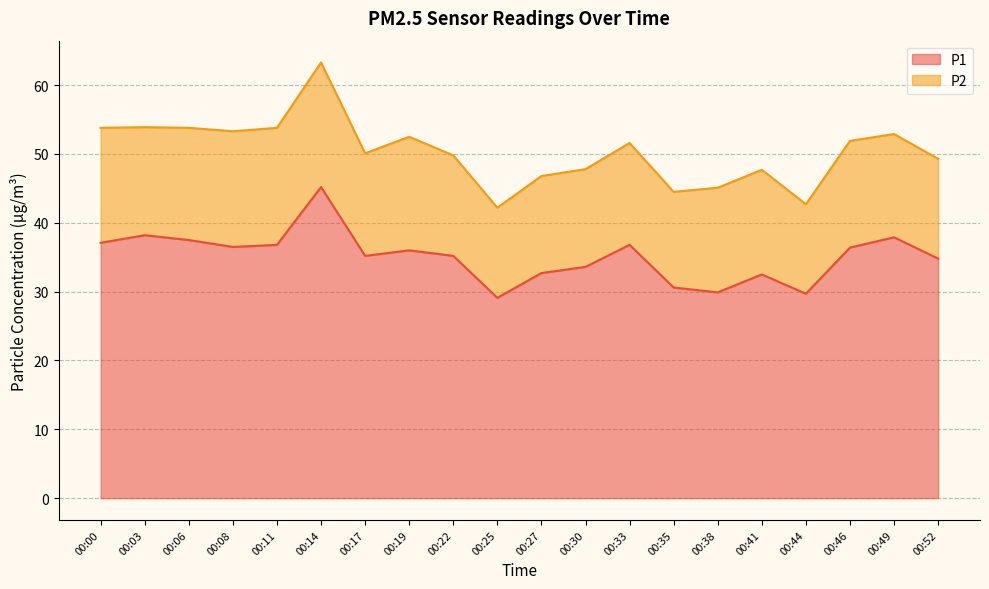

What is the value of the 15th point from the left?

29.9